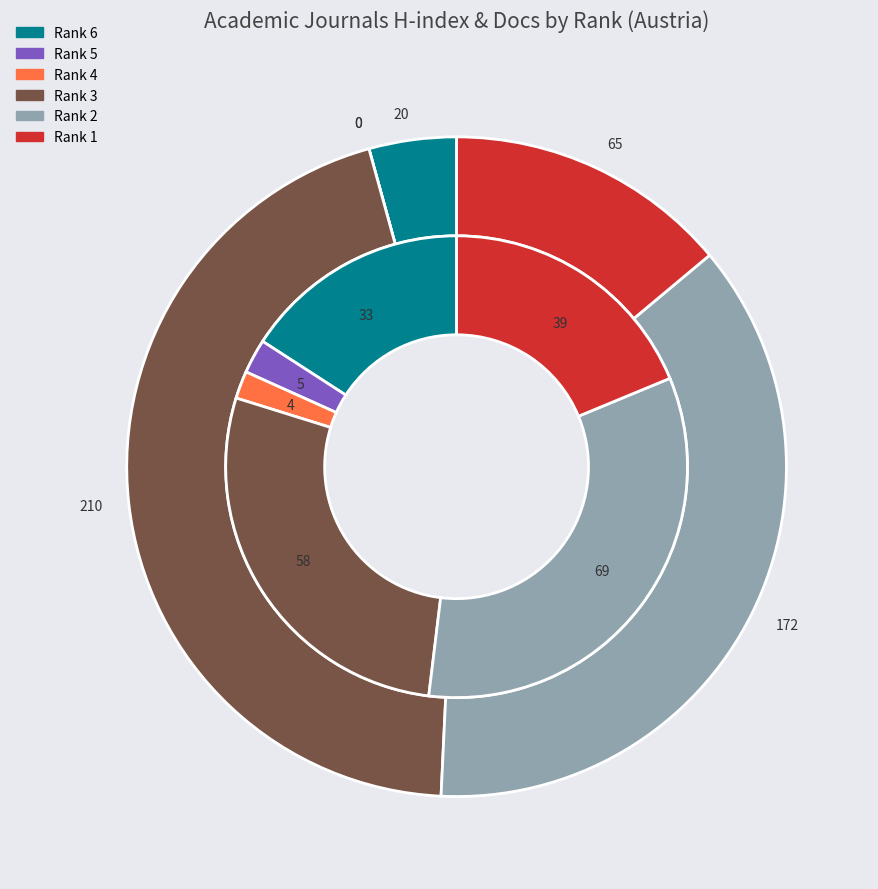

Count the number of slices in the pie.

6